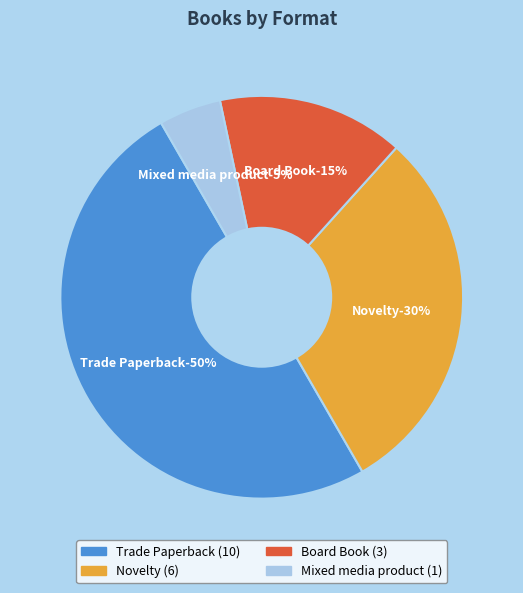

Approximately how many times larger is the value at Mixed media product compared to Novelty?

0.2